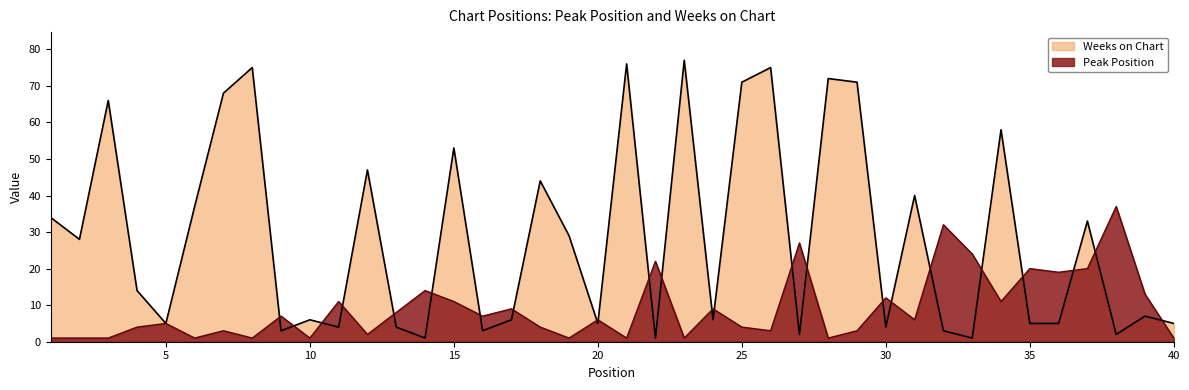

What are all the series names shown in the legend?

Weeks on Chart, Peak Position